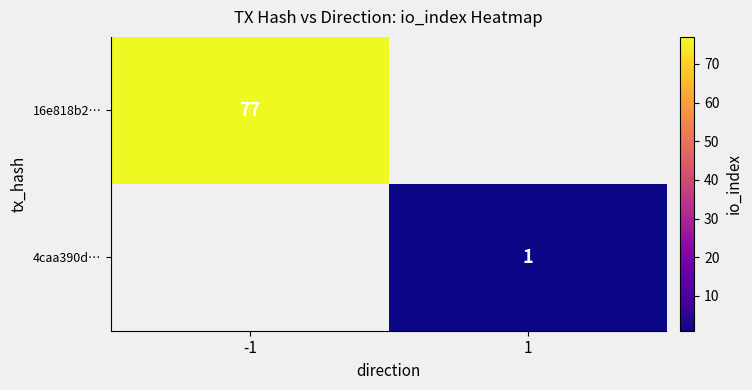

True or false: 16e818b2… has a value of 25 at -1.

False